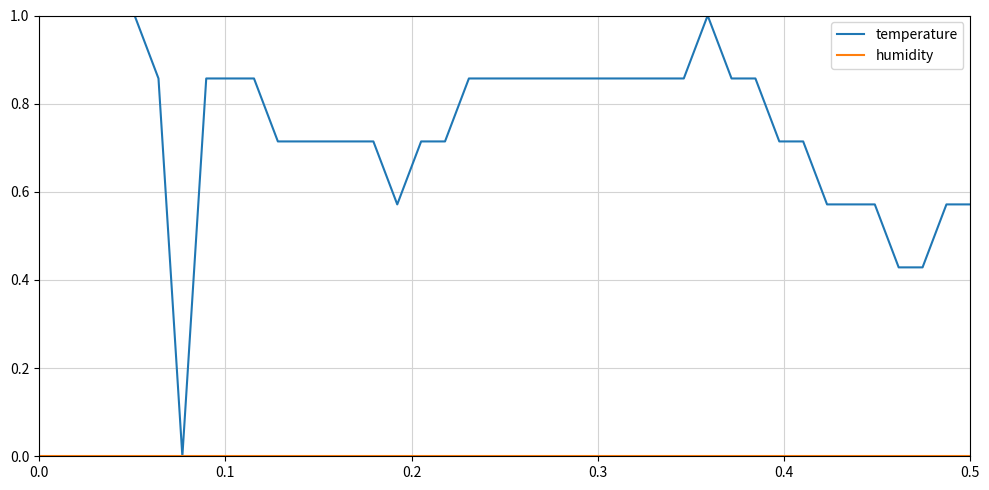

Which series has the largest total across all categories?

temperature